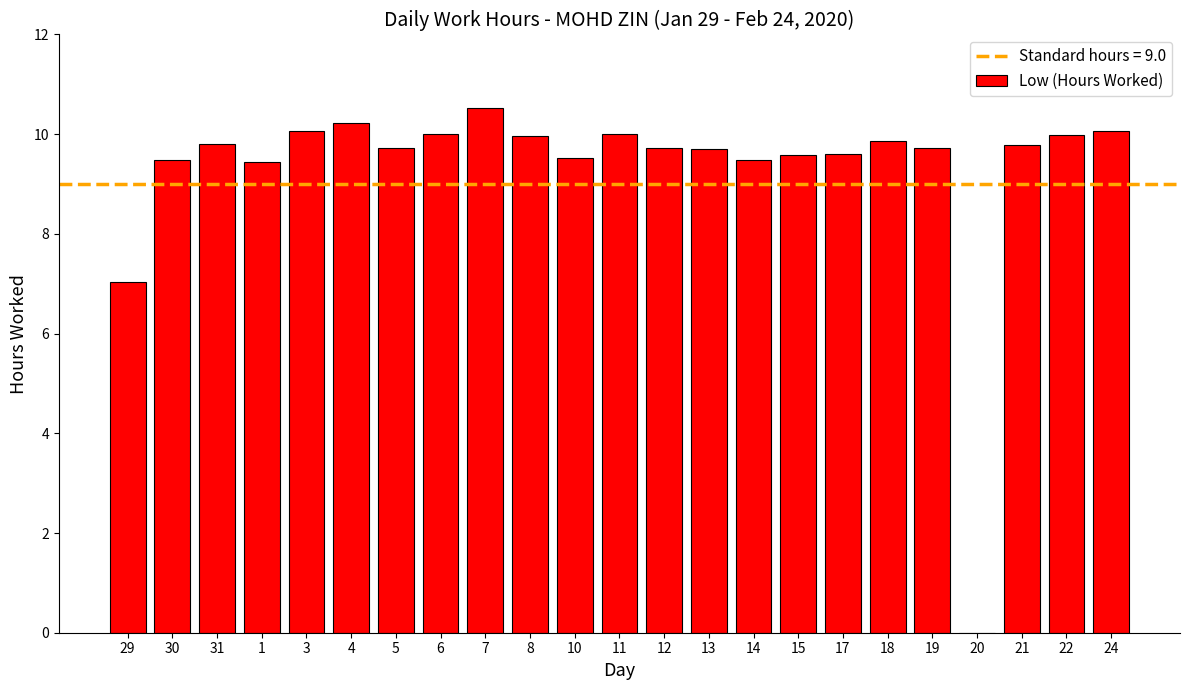

Is it true that the value at 24 is 4.1?

False